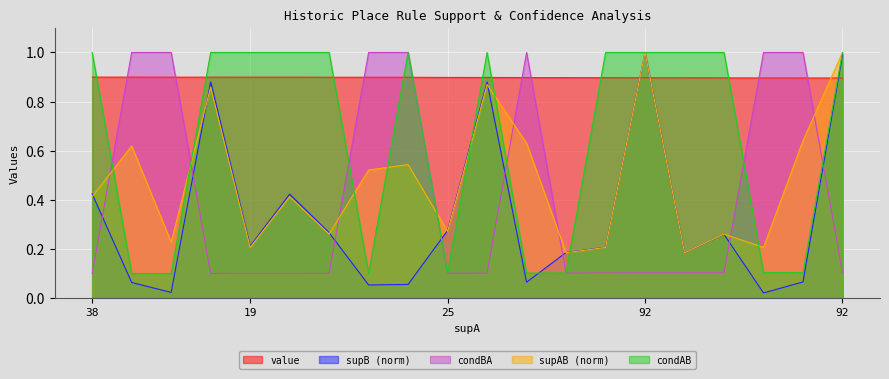

What is the maximum value for value?

0.9